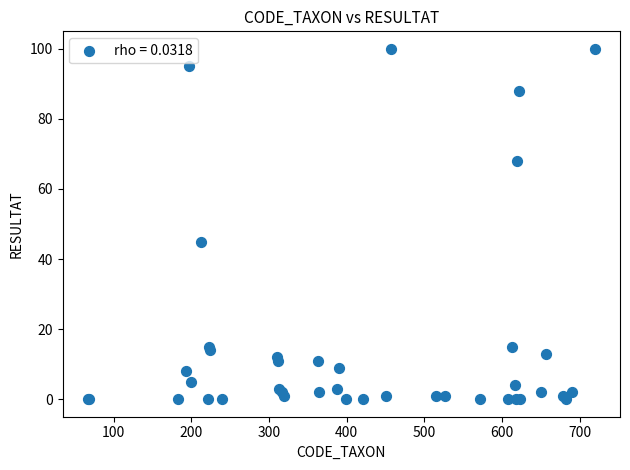

What Y value in the scatter plot is closest to 50?

45